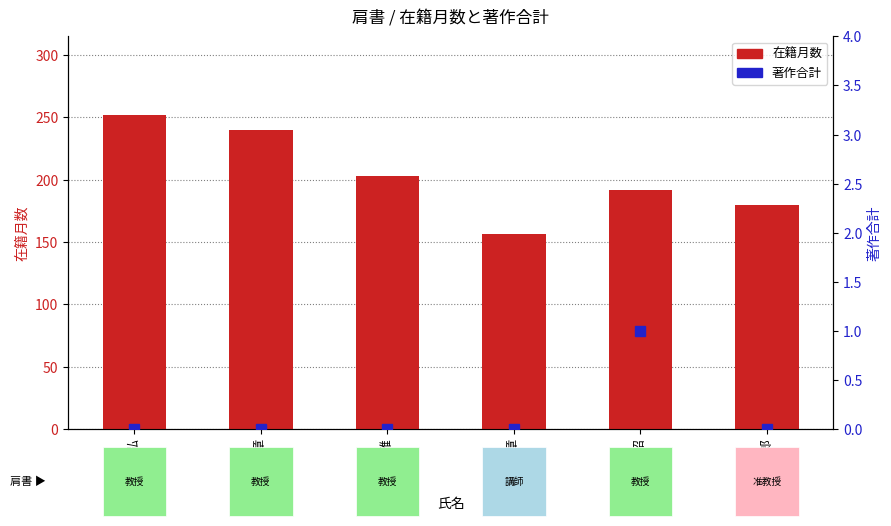

What is the sum of all 著作合計 values?

1